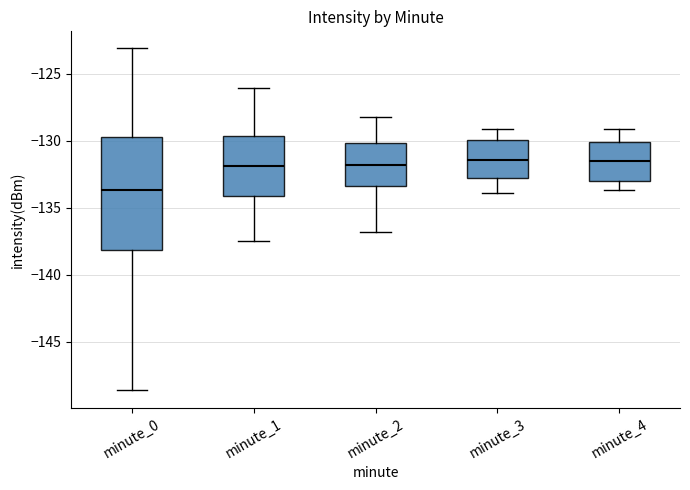

Where does the lower whisker of the box for minute_0 end on the y-axis? The values are not printed on the chart, so give them approximately, as read against the axis.

-148.5